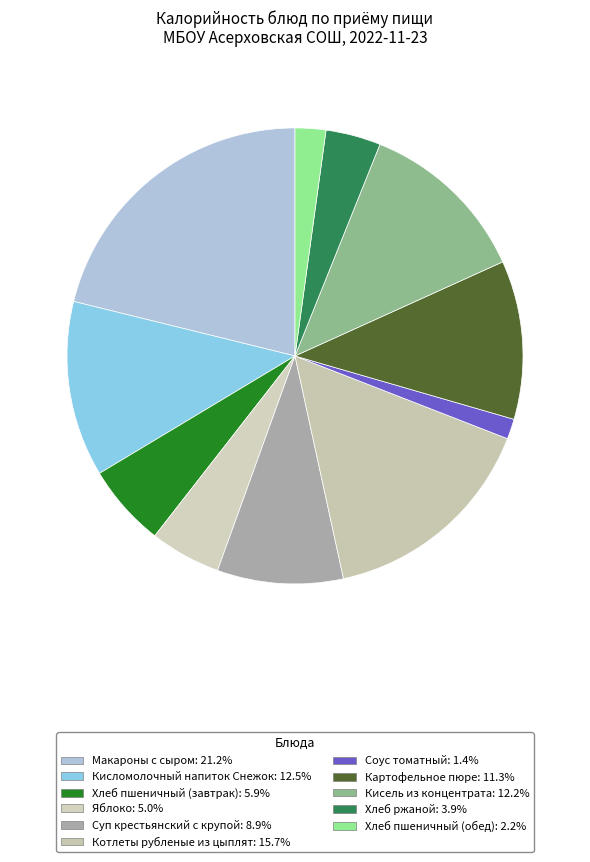

How many segments does this pie chart have?

11